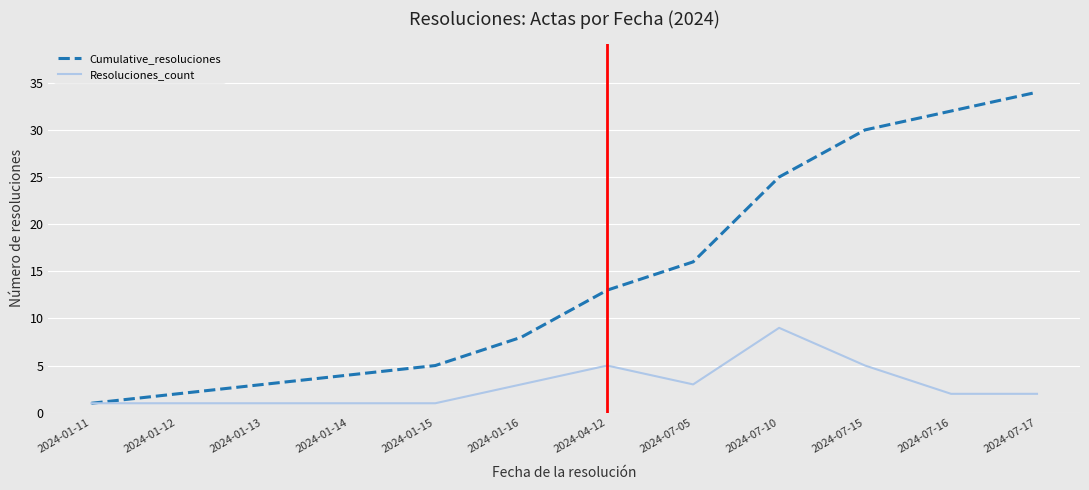

Is the value of Resoluciones_count at 2024-07-17 greater than the value of Cumulative_resoluciones at 2024-04-12?

No